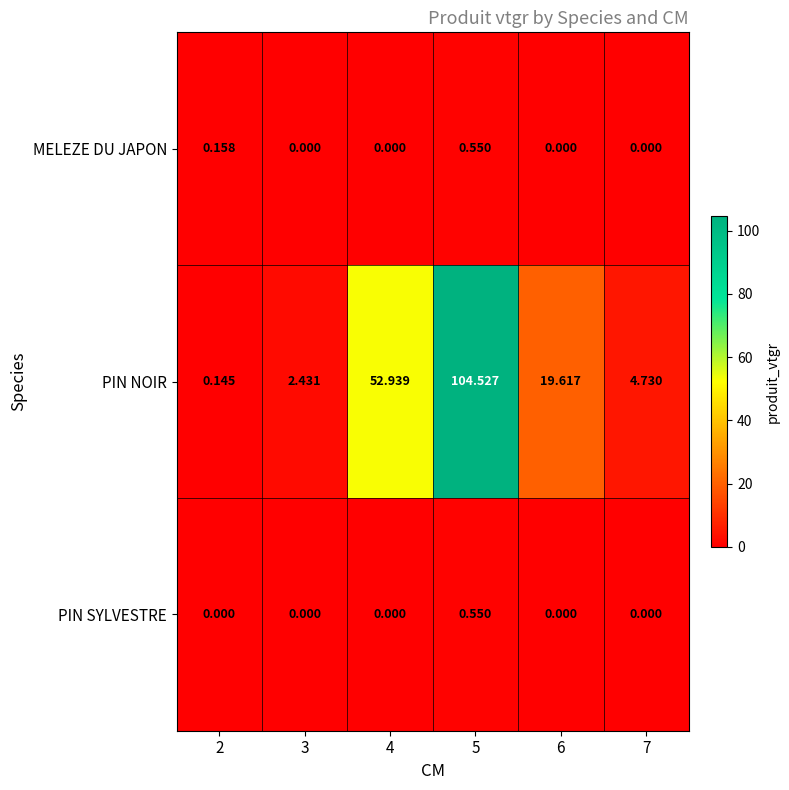

Which series has the widest spread of values?

PIN NOIR